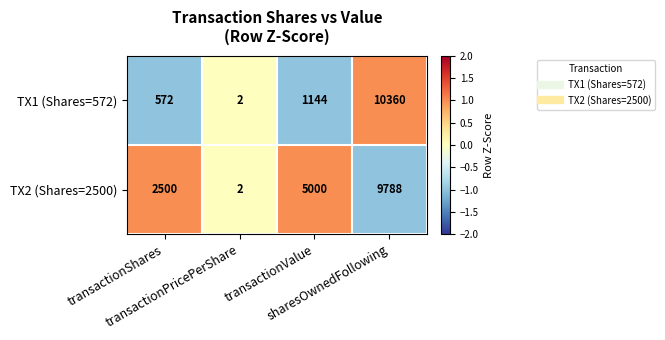

Count the TX2 (Shares=2500) values in the range 2500 to 9788.

3